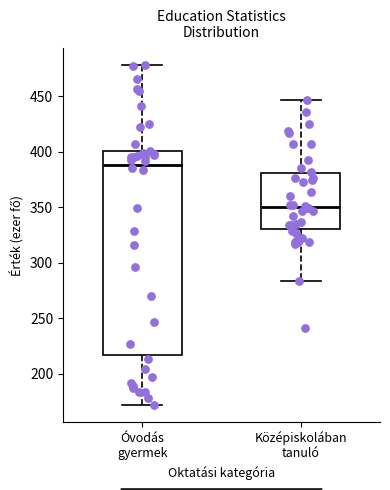

Which box is the tallest, from its lower edge to its upper edge?

Óvodás gyermek